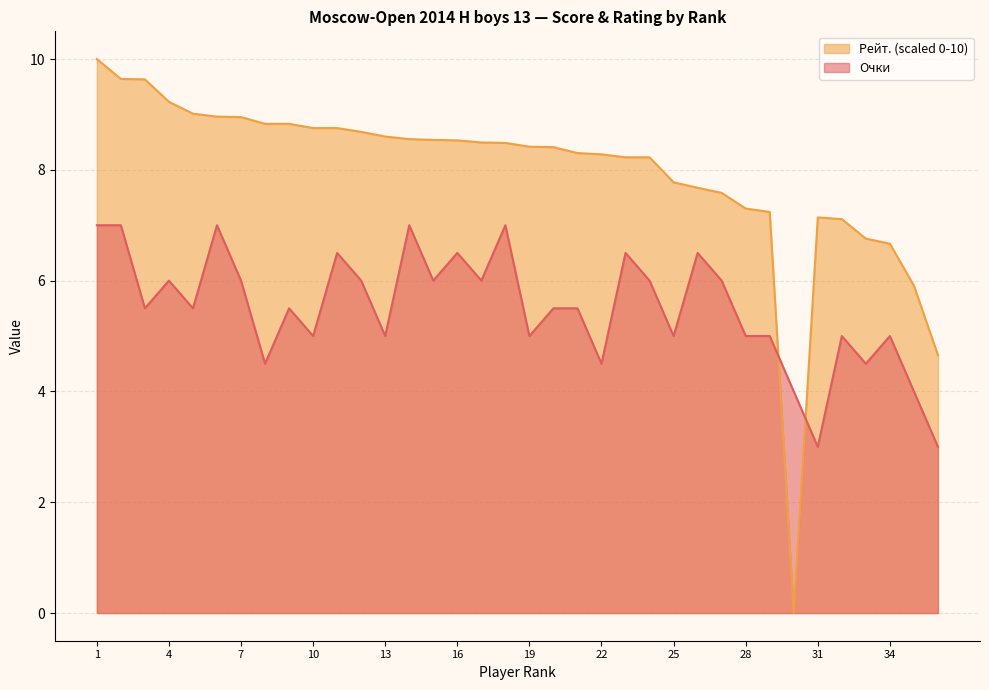

What is the total value across all series at 31?

10.1